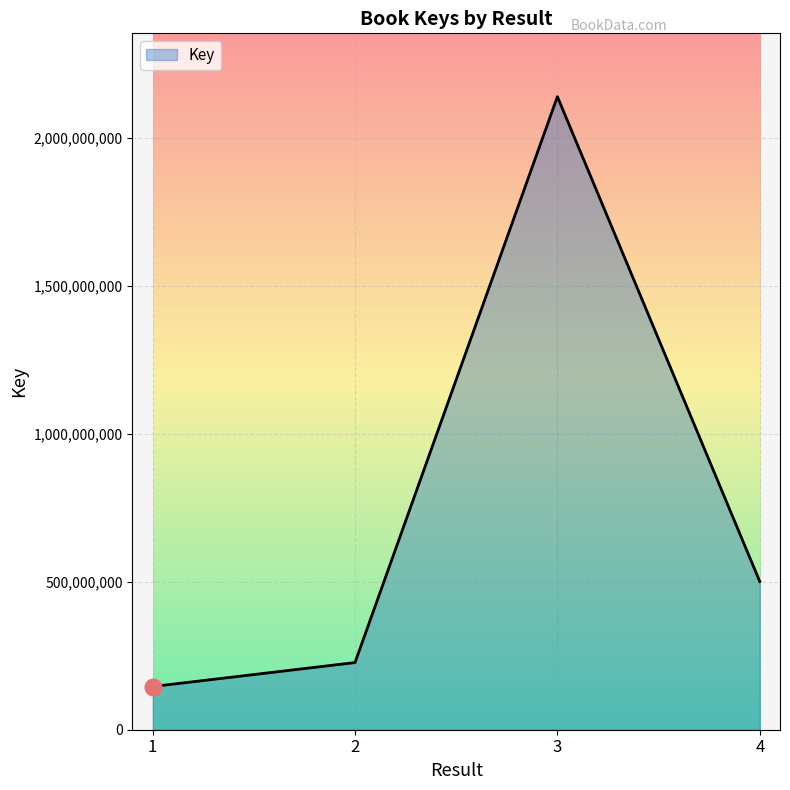

Between 1 and 4, which is larger?

4